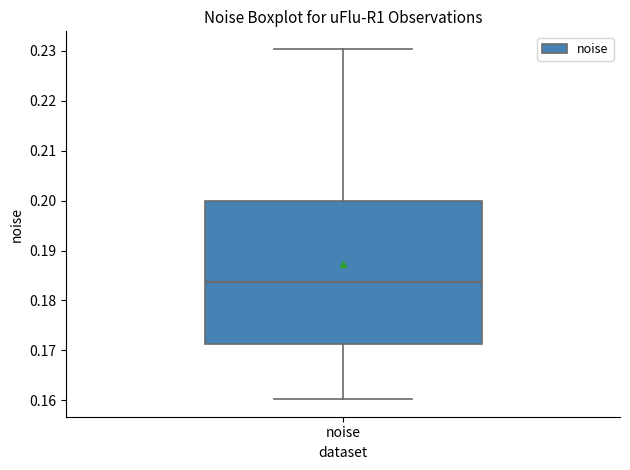

Where does the upper whisker of the box for noise end on the y-axis? The values are not printed on the chart, so give them approximately, as read against the axis.

0.230